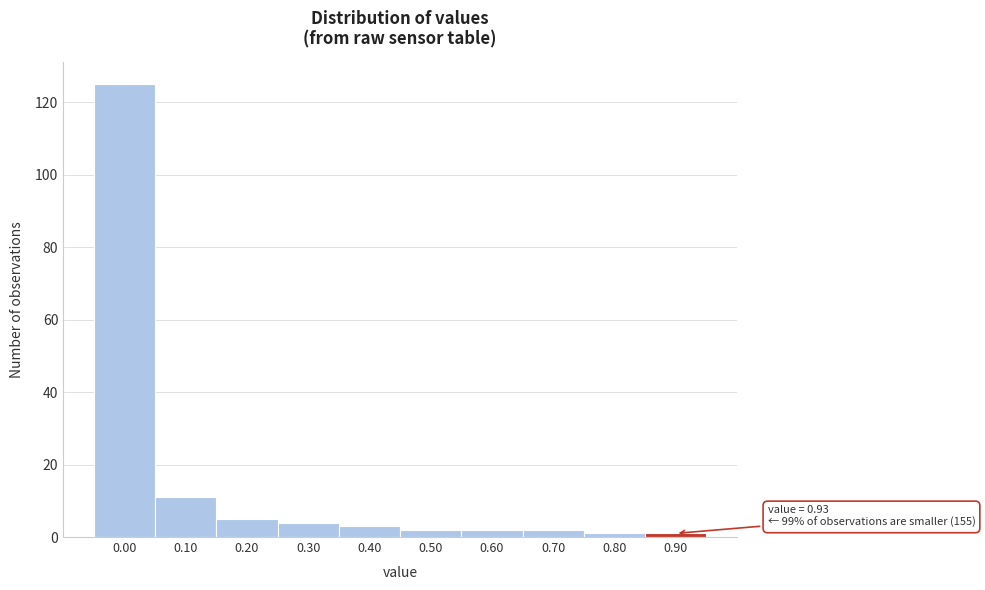

Reading left to right, list all the values displayed in this chart.

0.00=125	0.10=11	0.20=5	0.30=4	0.40=3	0.50=2	0.60=2	0.70=2	0.80=1	0.90=1